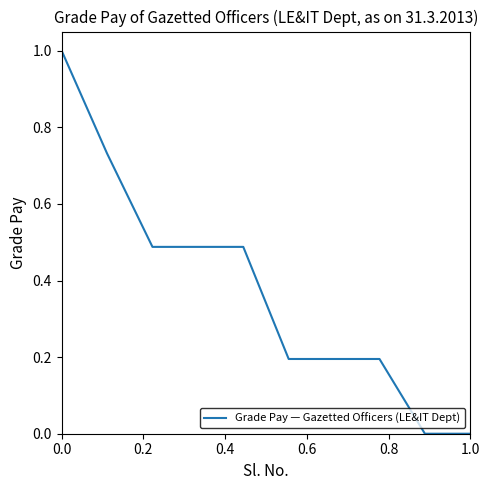

What is the maximum value shown in the chart?

1.0